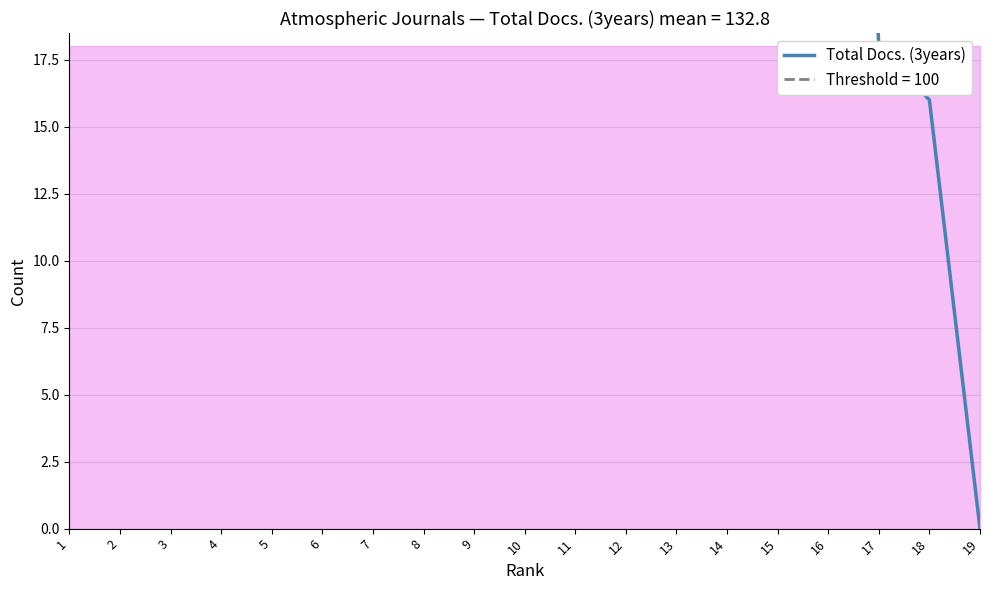

Where is the first local minimum?

8